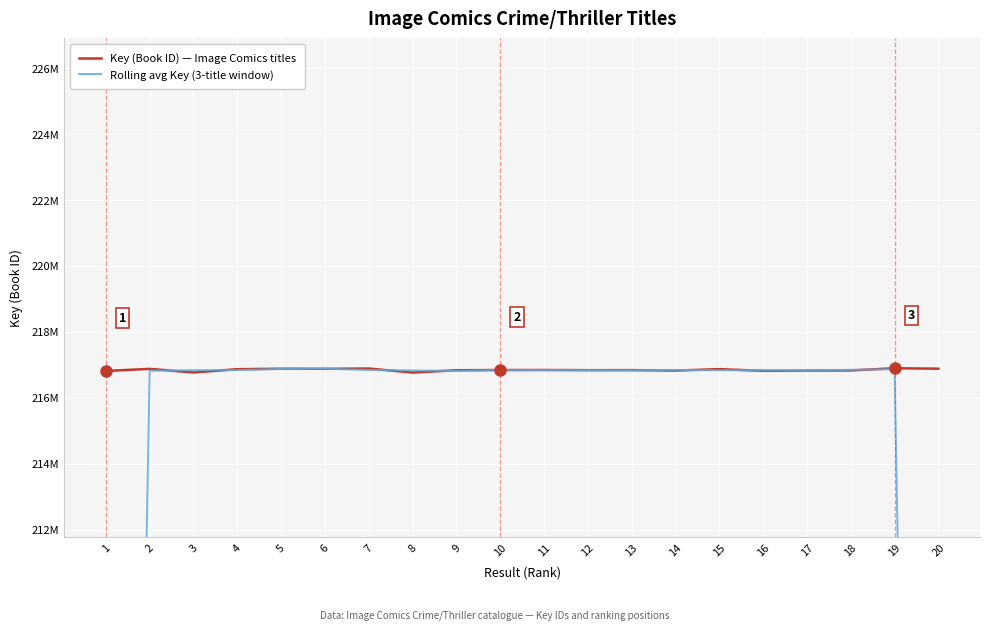

Is this an area chart (filled region under the line)?

No